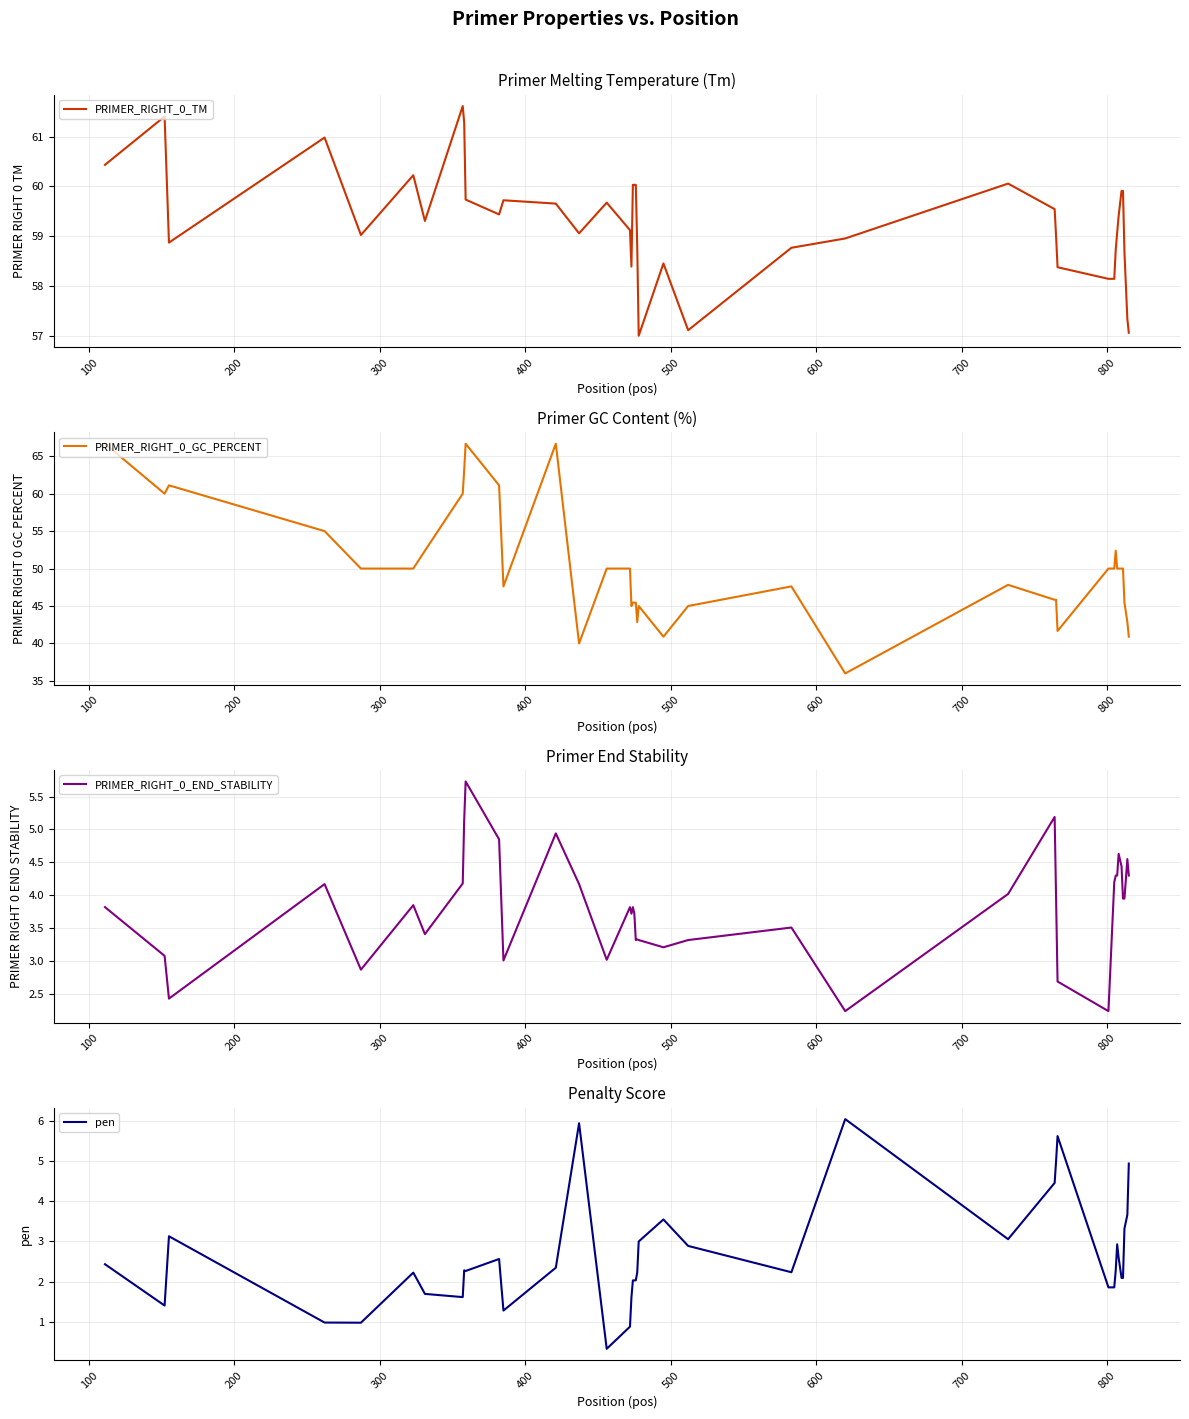

True or false: pen and PRIMER_RIGHT_0_GC_PERCENT cross at least once.

False